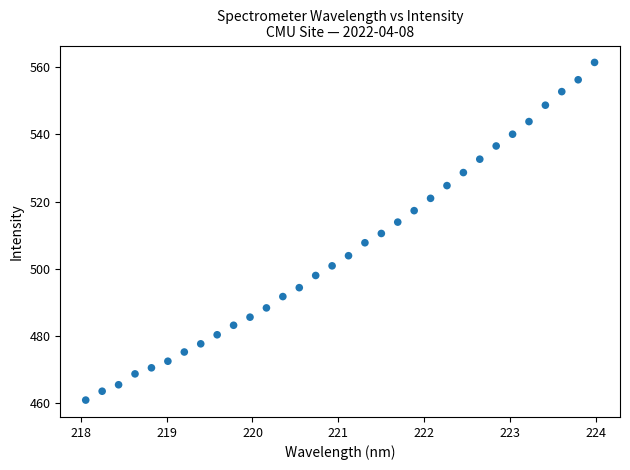

What is the range of Y values (max minus min)?

100.6